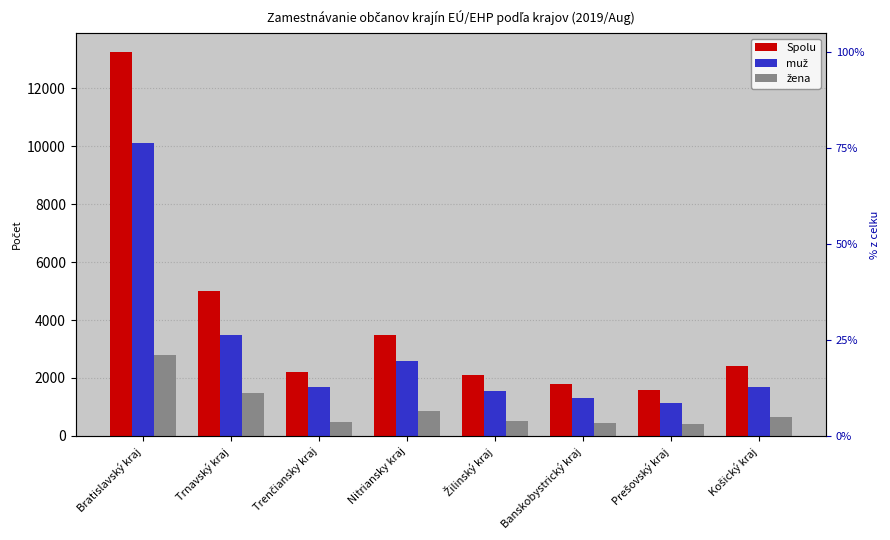

What are all the series names shown in the legend?

Spolu, muž, žena